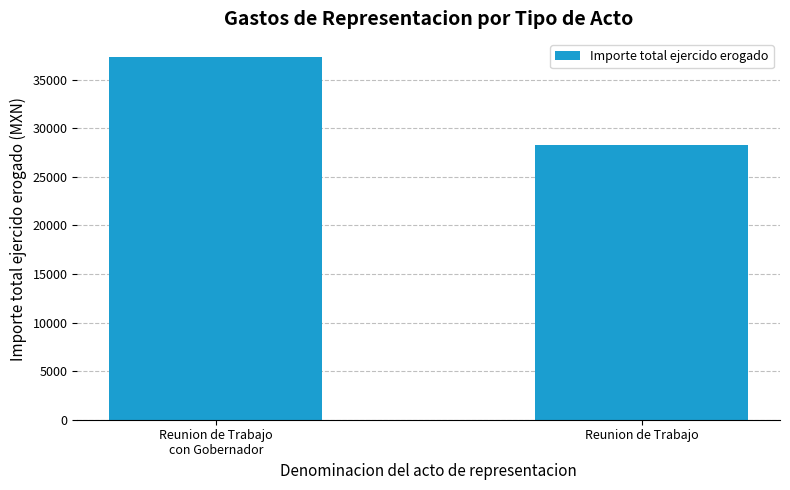

How many data points are above 37316?

1